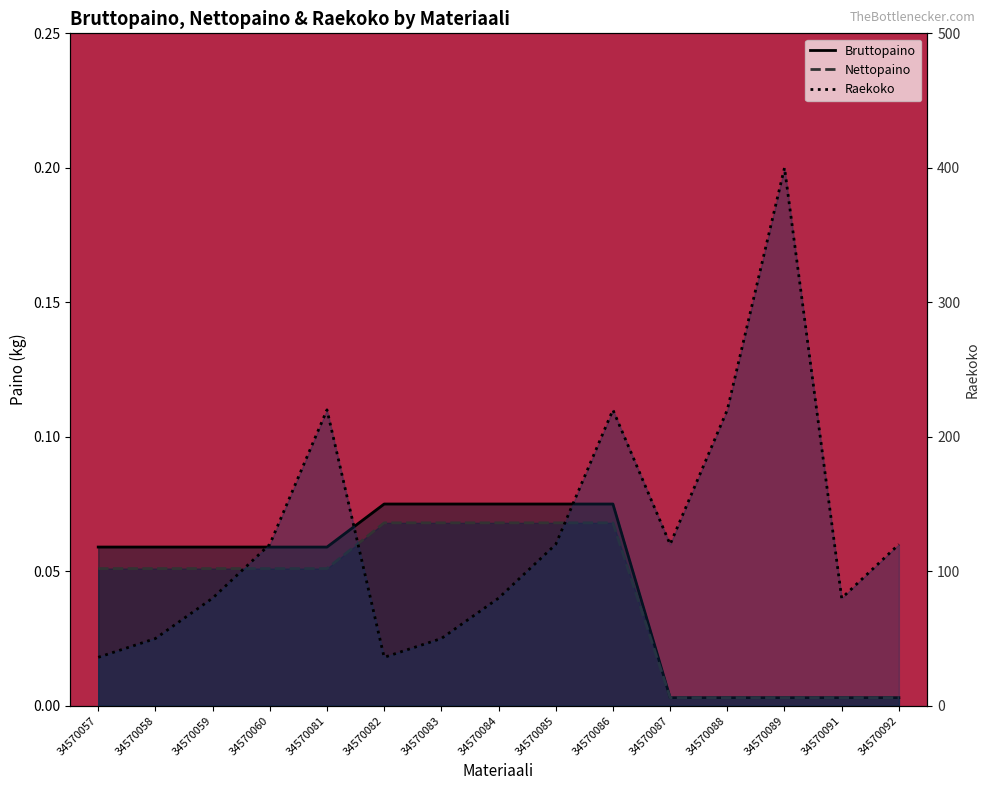

True or false: Bruttopaino has more than 0 points higher than both neighbors.

False